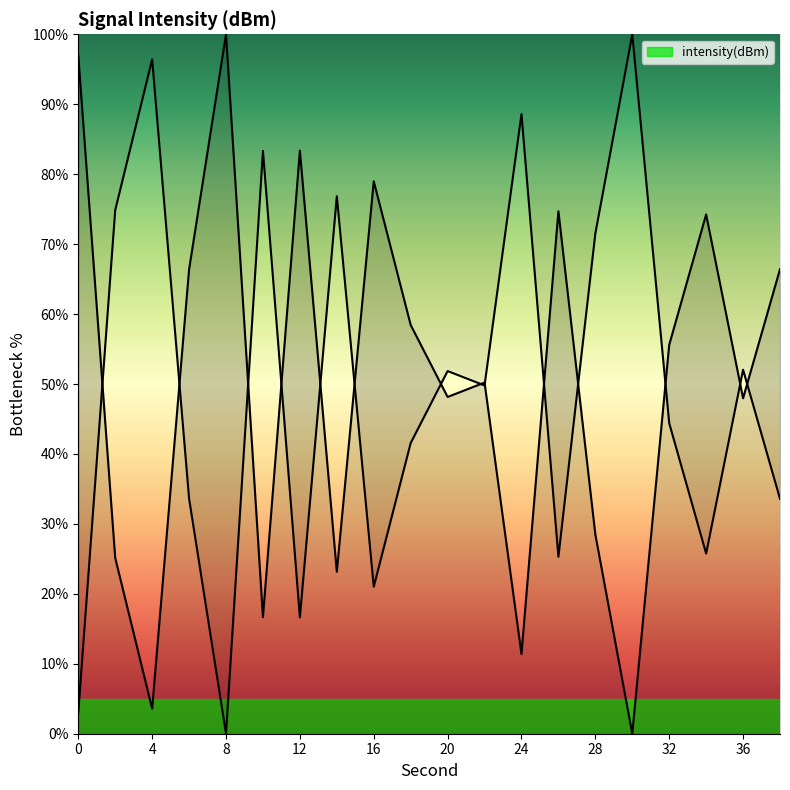

Reading left to right, list all the values displayed in this chart.

97.0	25.1	3.6	66.4	100.0	16.7	83.4	23.2	79.0	58.4	48.1	50.2	11.4	74.7	28.5	0.0	55.6	74.2	48.0	66.4